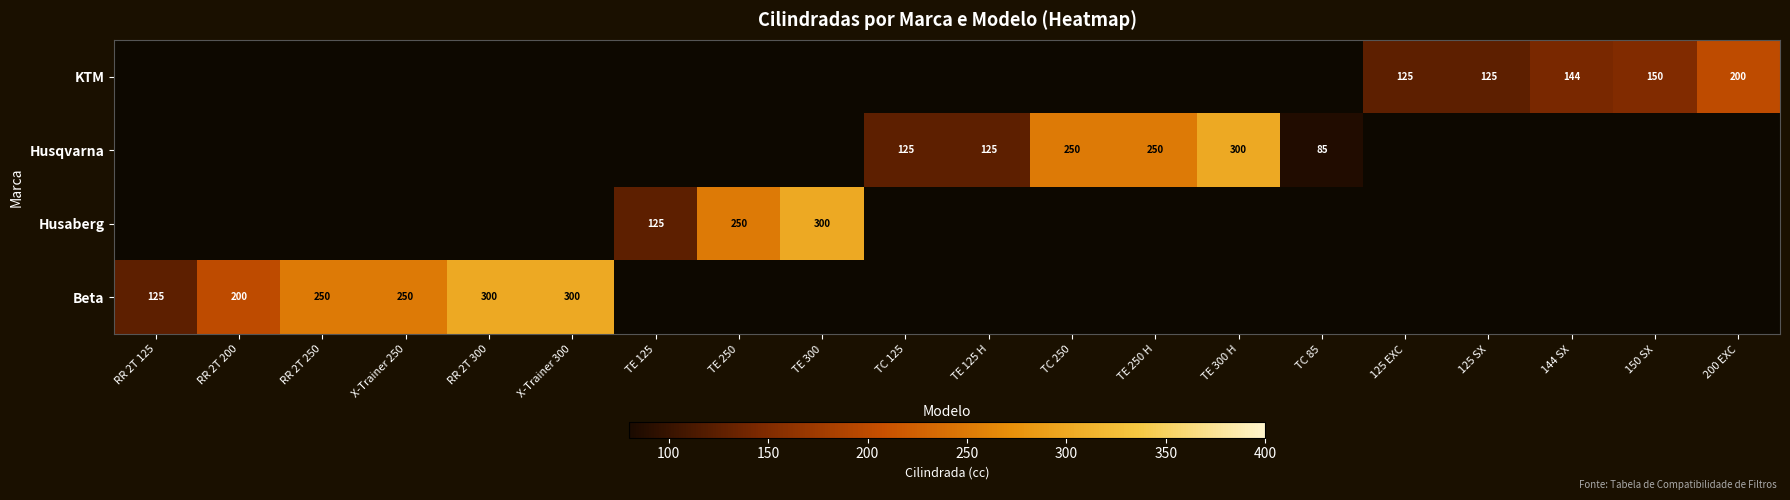

Is it true that Beta equals 108 at X-Trainer 250?

False